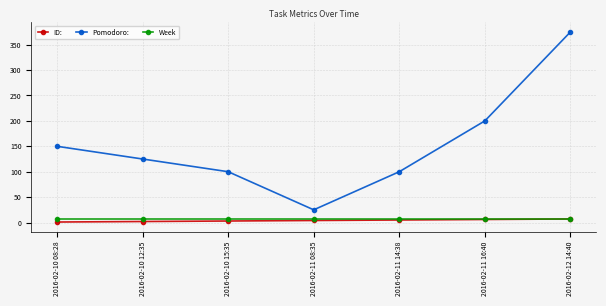

What position from the right is 2016-02-11 16:40?

2